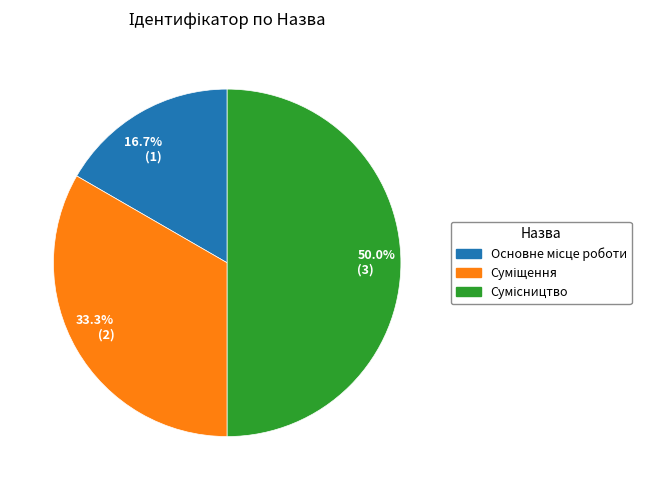

Is 16.7% (1) the majority of the pie?

No